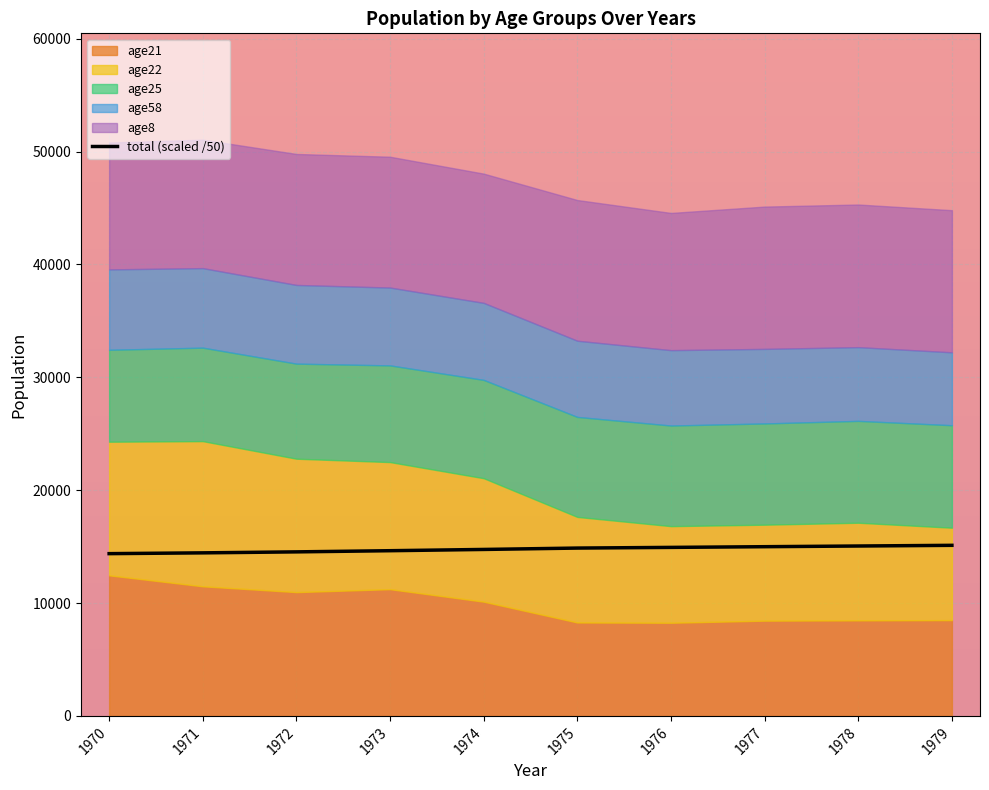

Is it true that total (scaled /50) equals 14452.9 at 1971?

True